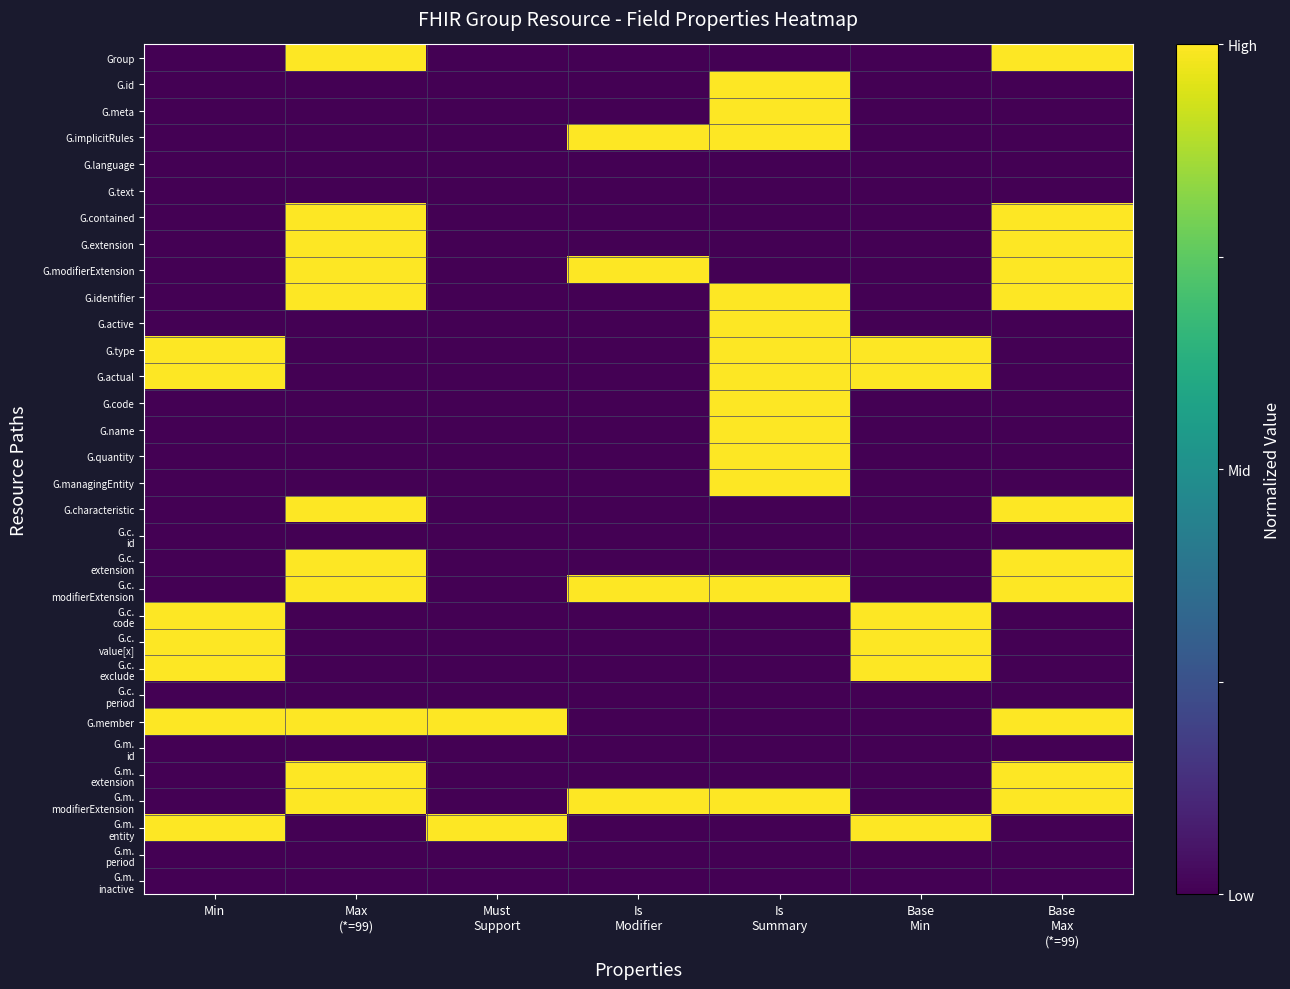

List the labels in order of G.m. extension value, smallest first.

Min, Must Support, Is Modifier, Is Summary, Base Min, Max (*=99), Base Max (*=99)